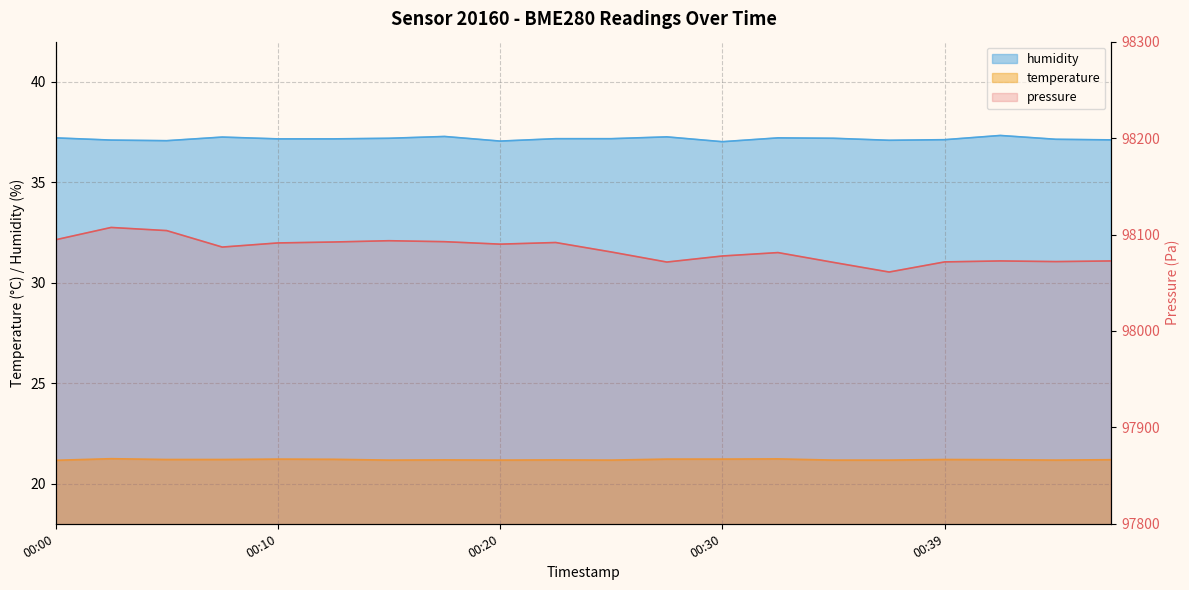

What is the highest value of the temperature series?

21.2